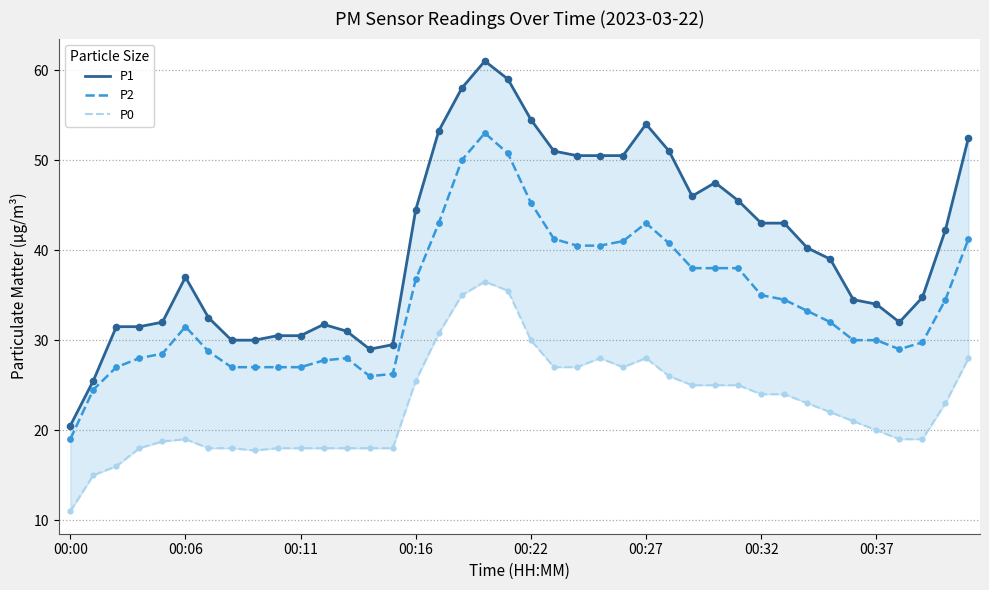

What are all the series names shown in the legend?

P1, P2, P0